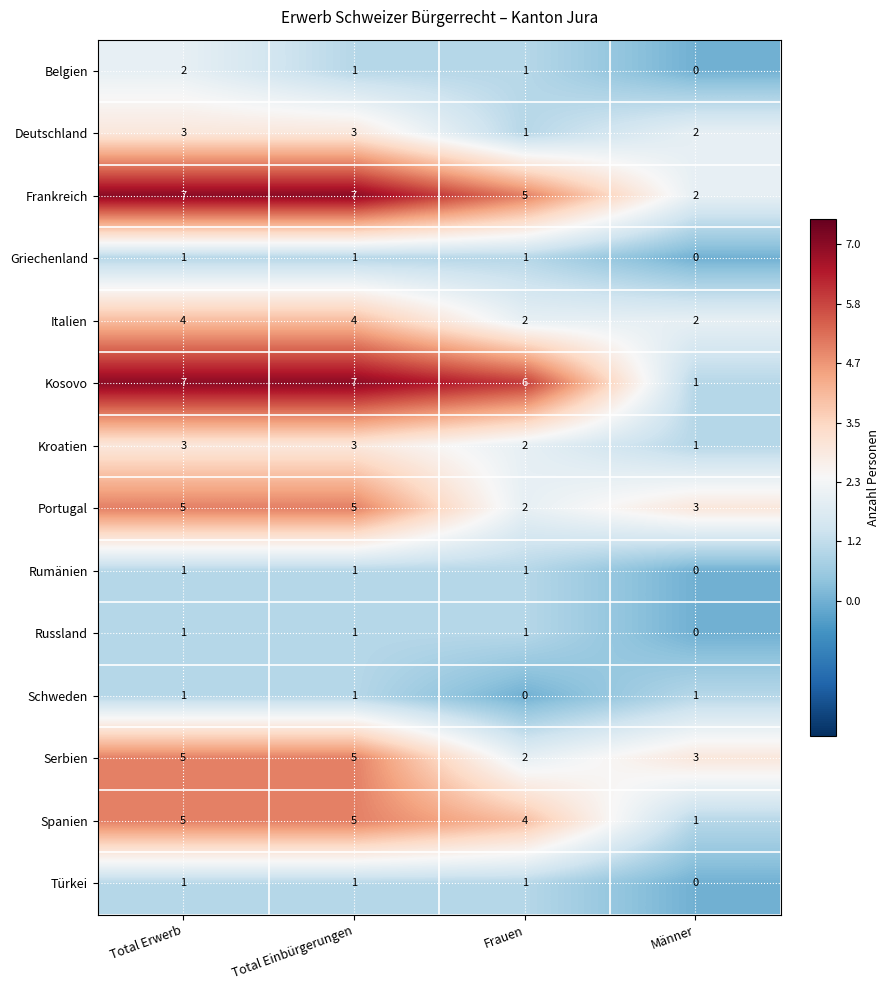

Which series has the largest range (max minus min)?

Kosovo